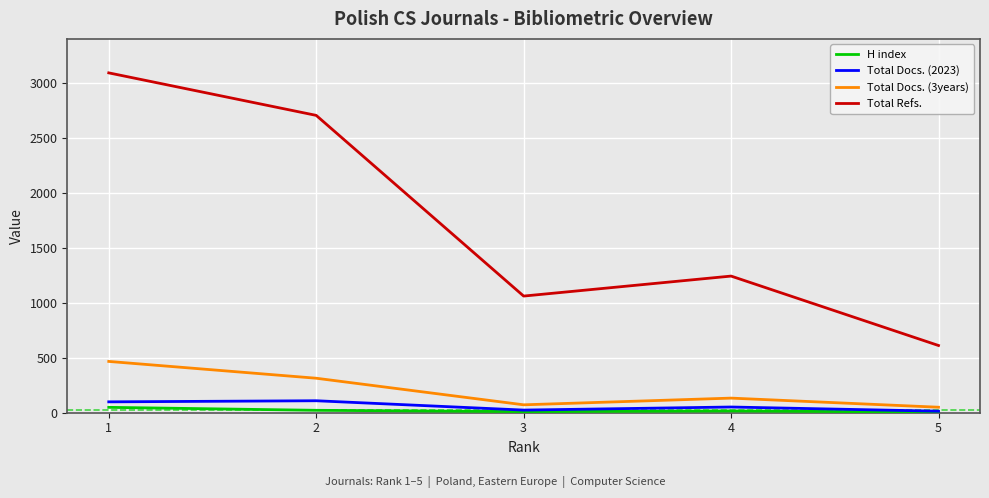

In Total Refs., how many points are lower than both neighbors (excluding endpoints)?

1